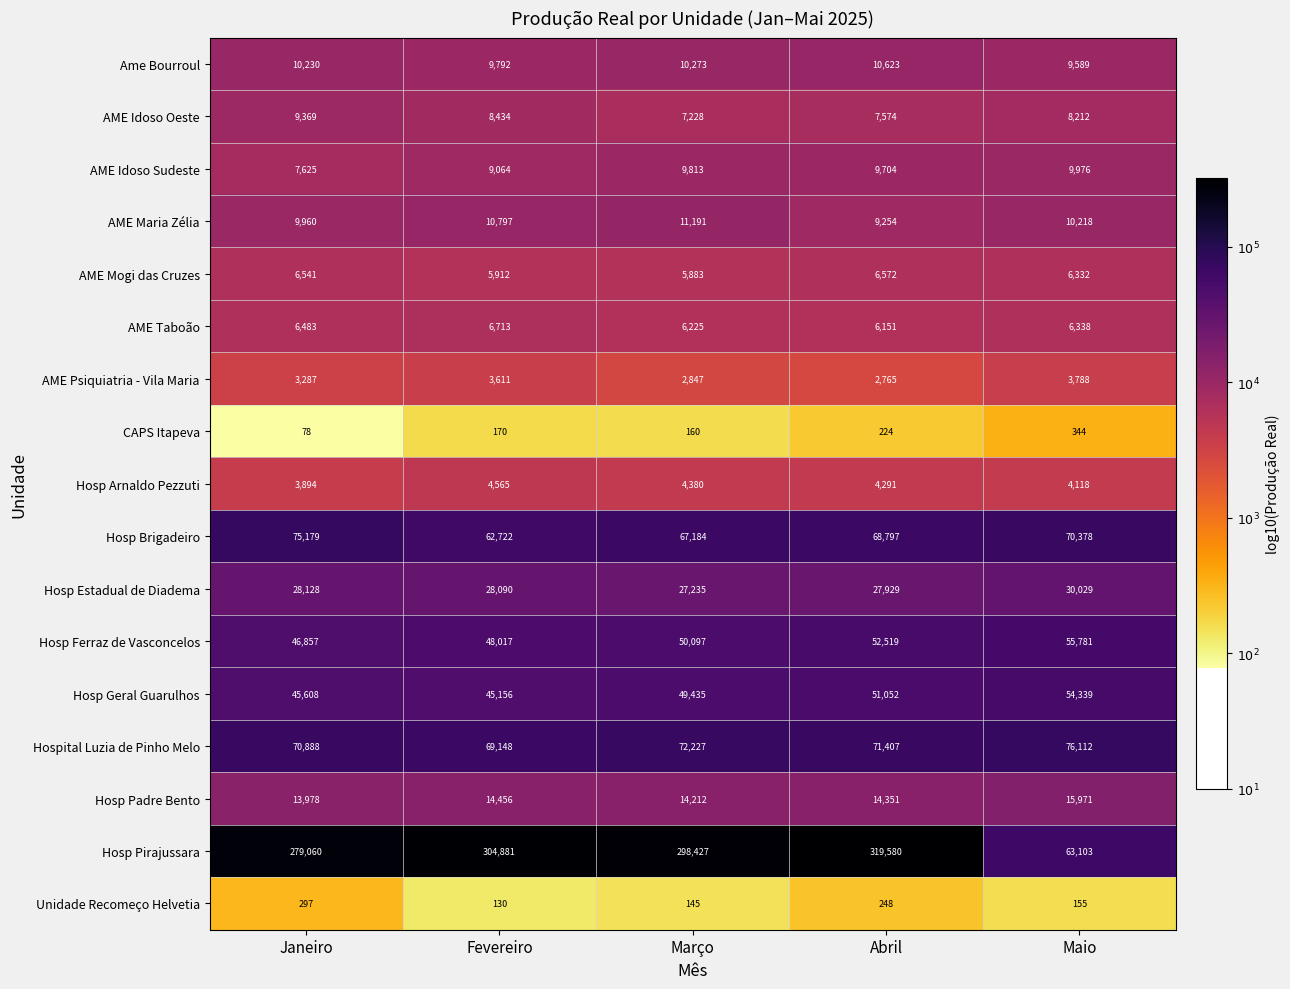

The AME Idoso Sudeste series shows 9976 at Maio. True or false?

True